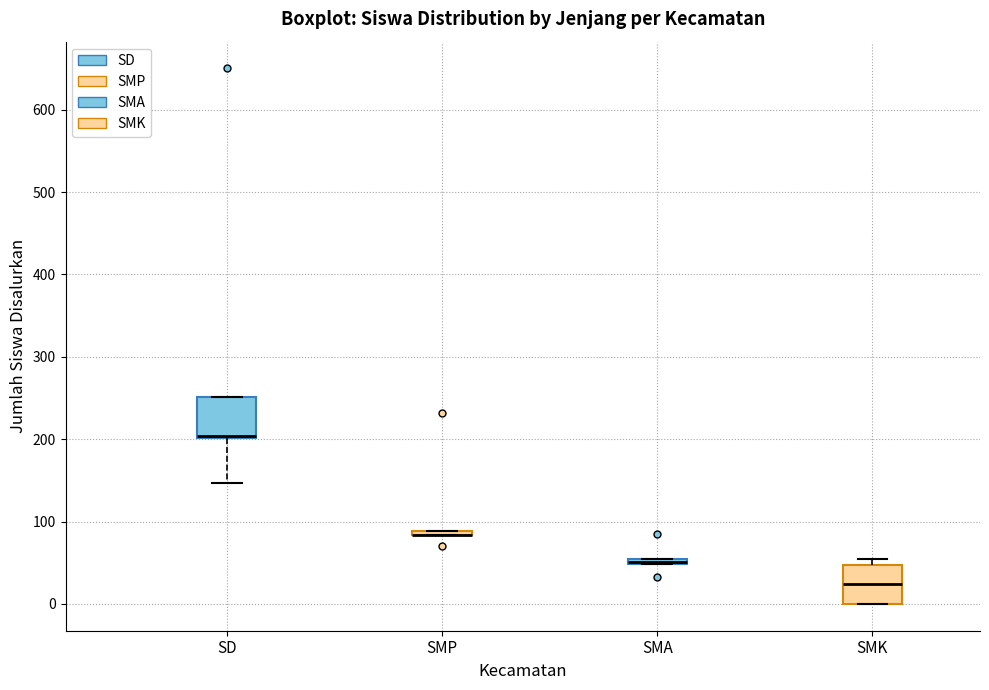

Where does the median line of the box for SMK sit on the y-axis? The values are not printed on the chart, so give them approximately, as read against the axis.

20